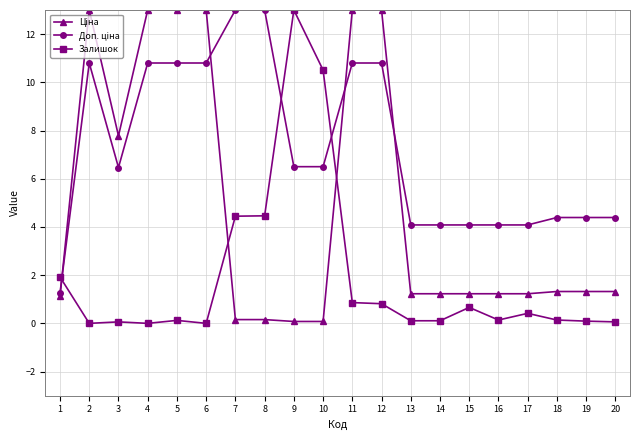

The value of Залишок at 8 is 4.5. True or false?

True